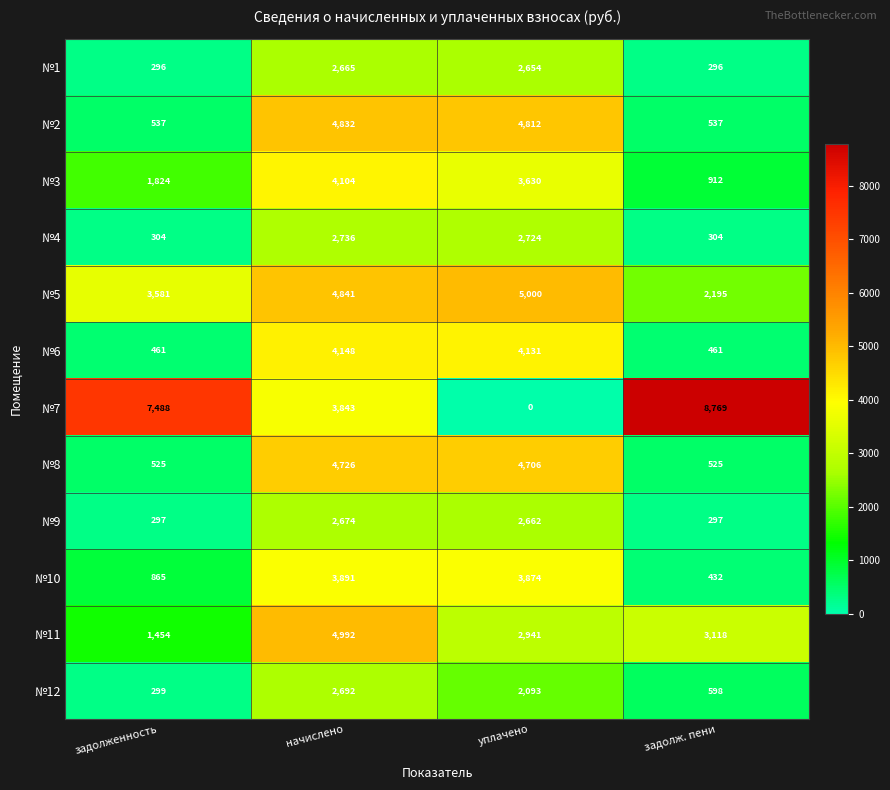

What is the sum of the №6 values at начислено and задолженность?

4609